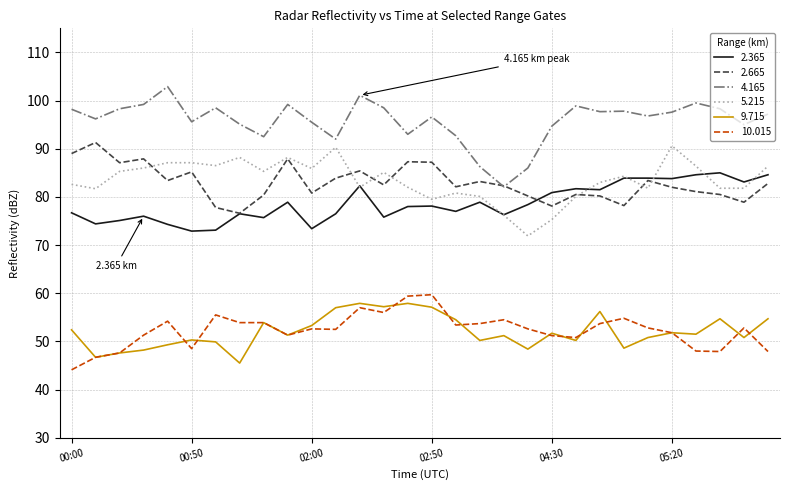

True or false: 5.215 and 9.715 cross at least once.

False